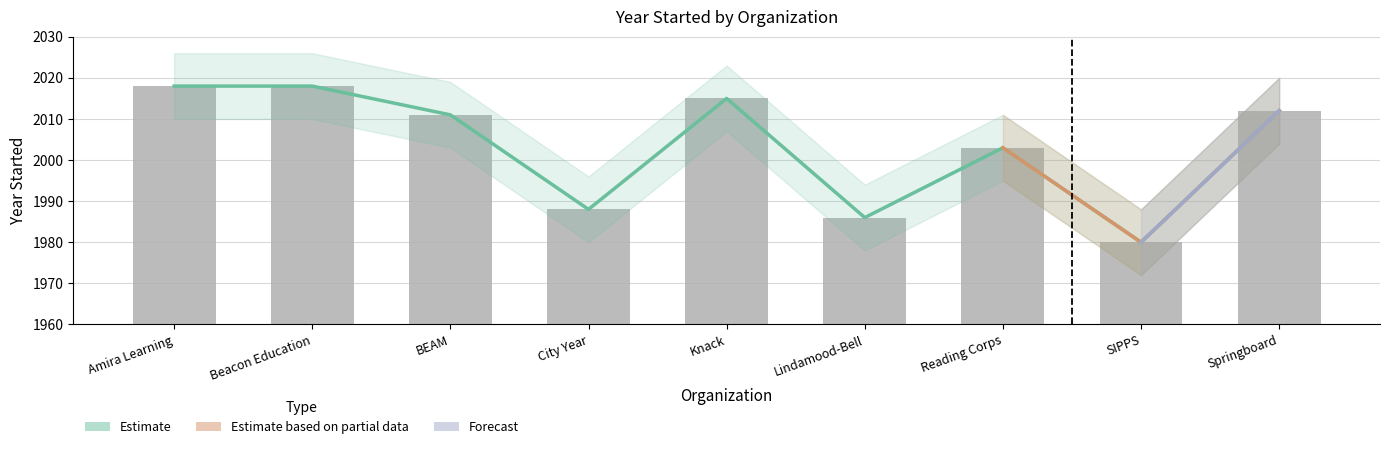

The value at Knack is 2015. True or false?

True